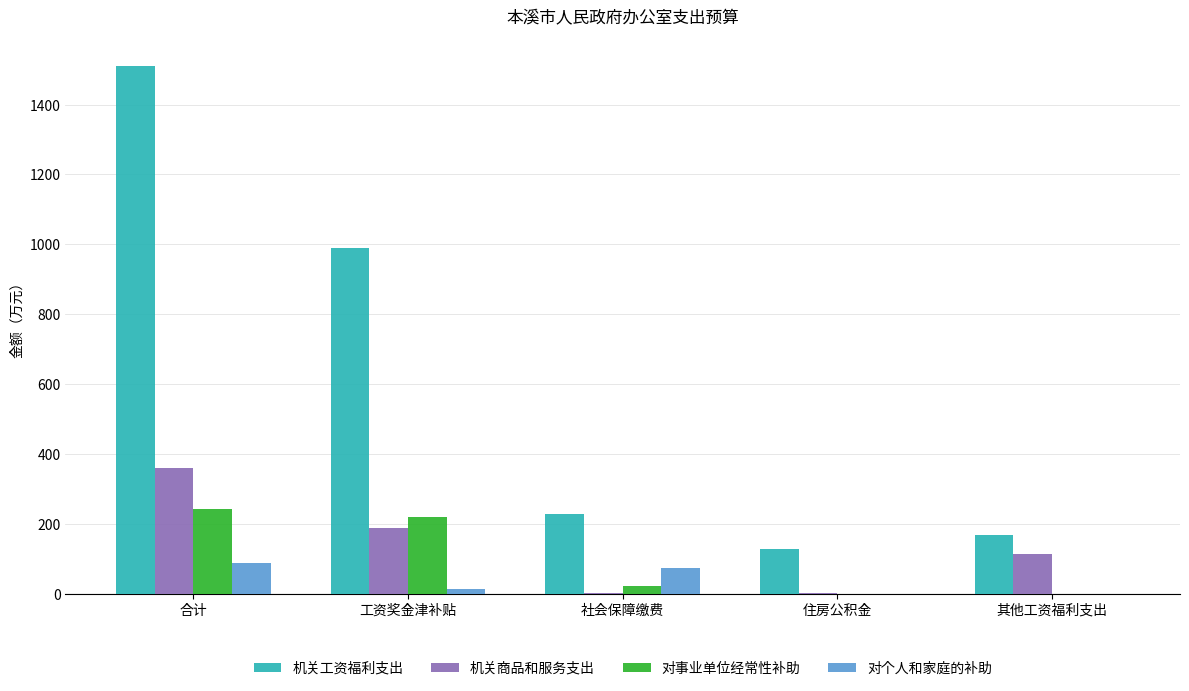

What is the total value across all series at 工资奖金津补贴?

1411.0